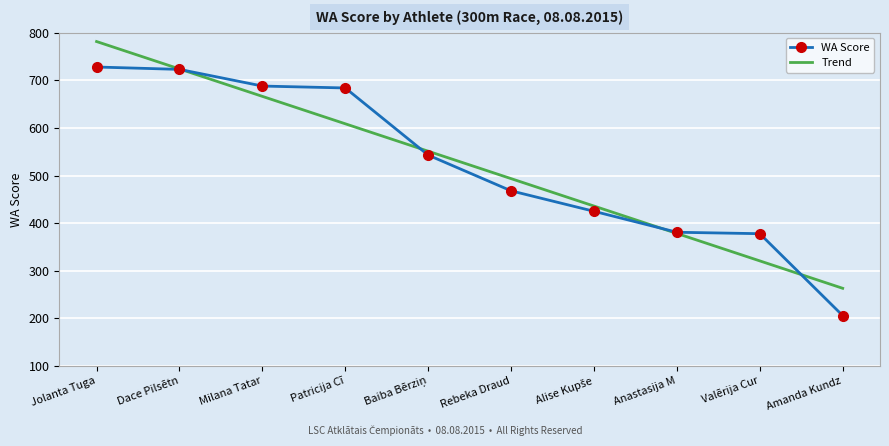

What is the lowest value of the WA Score series?

206.0